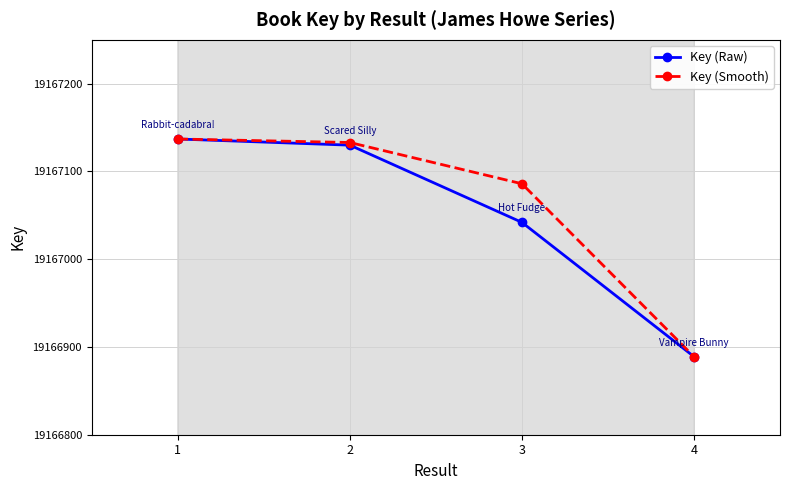

At which category is the sum across all series the highest?

1